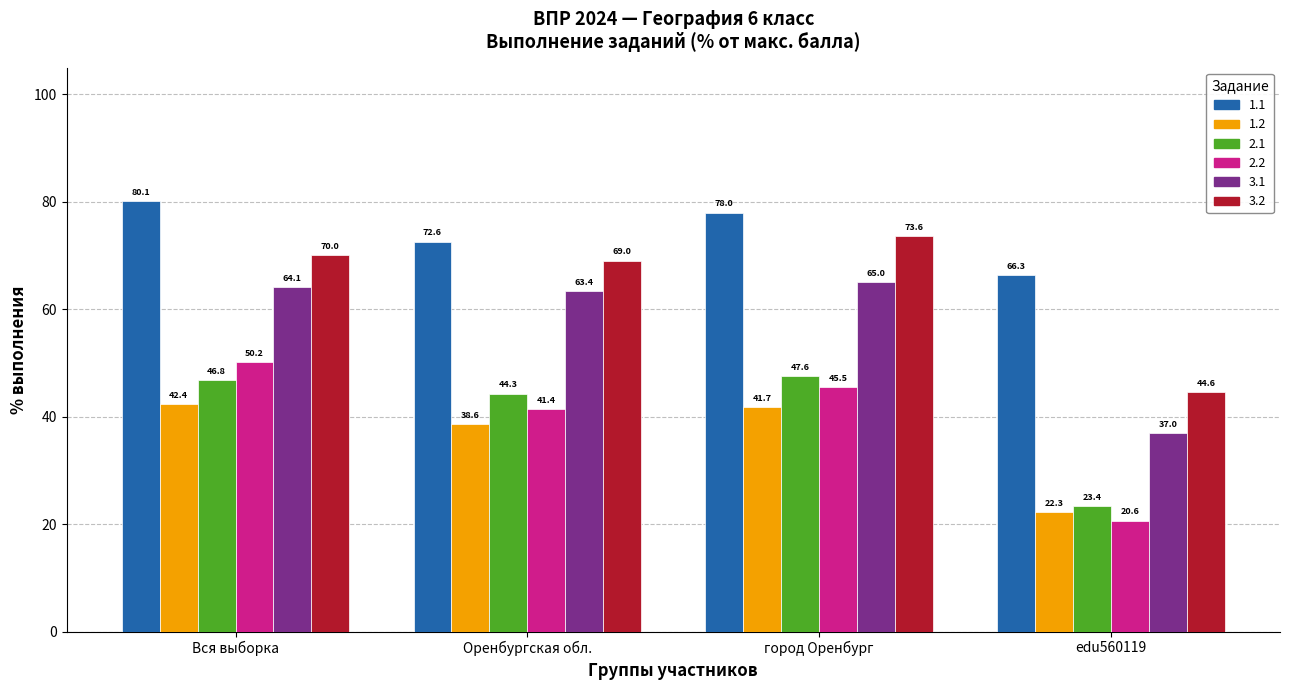

Read the 1.2 value at Вся выборка.

42.4